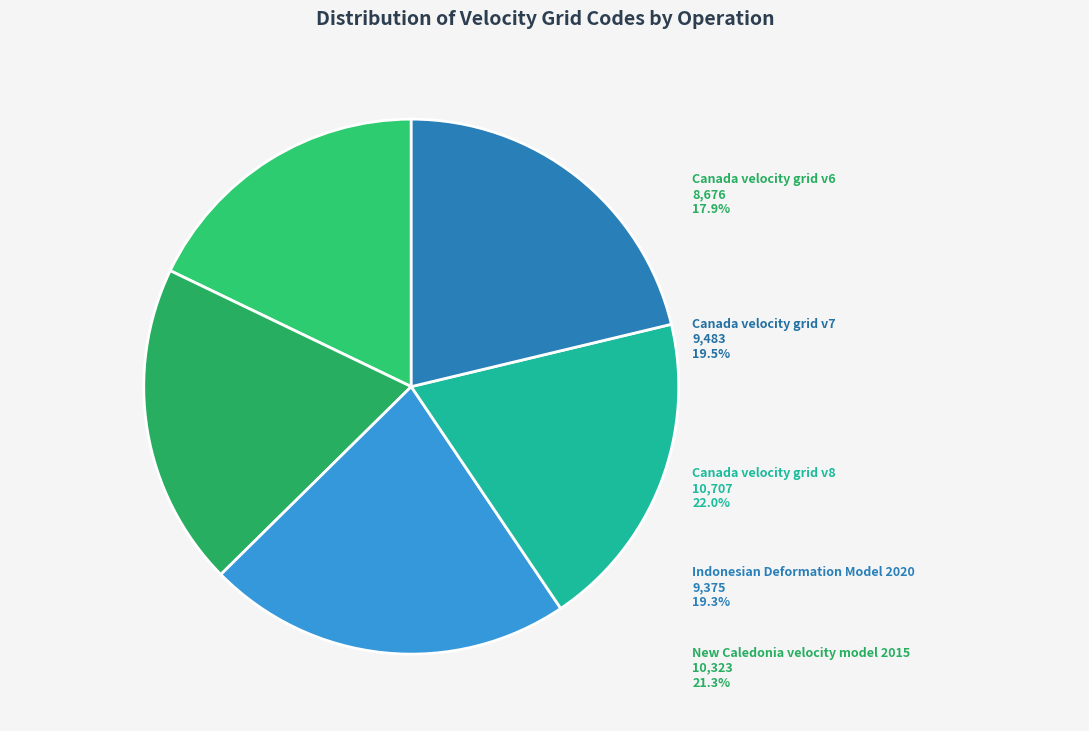

What is the change in value from Canada velocity grid v6 to Canada velocity grid v7?

+807